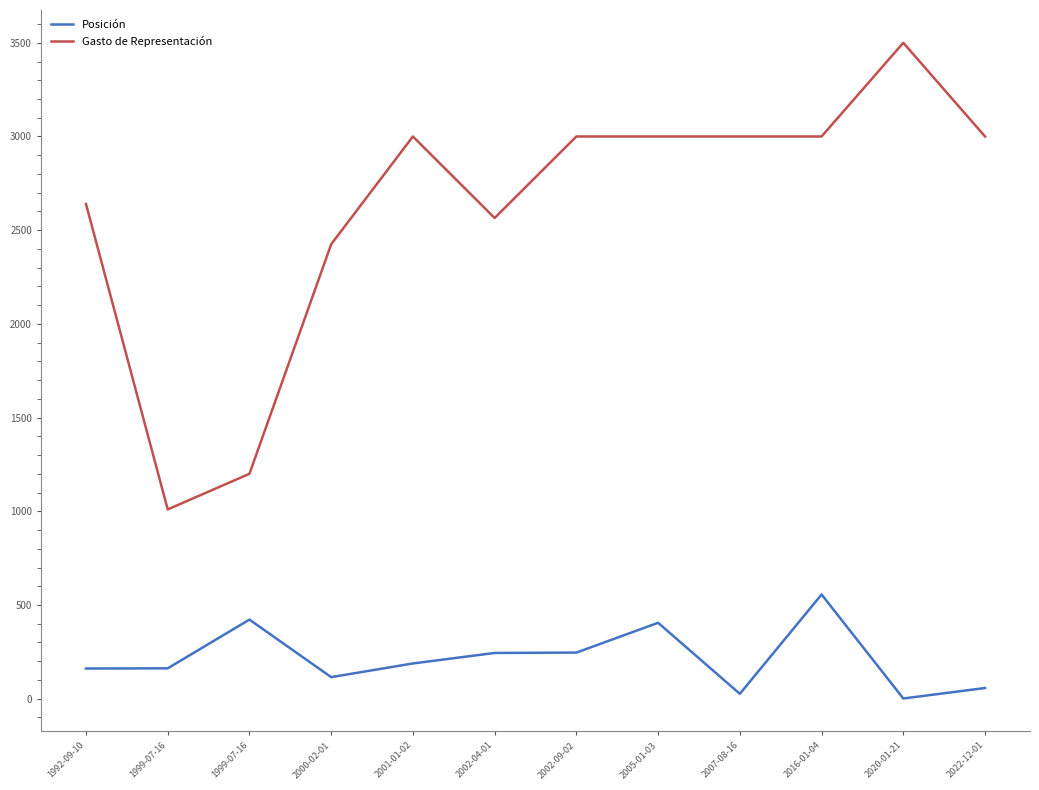

What is the total value across all series at 2005-01-03?

3405